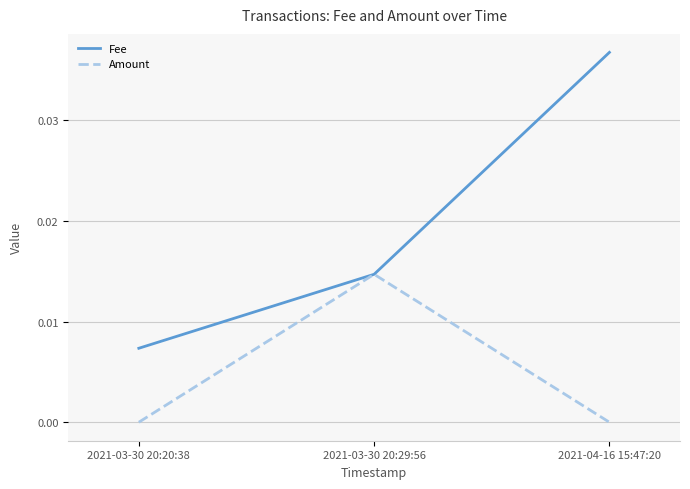

Rank the series by their average value, from lowest to highest.

Amount, Fee